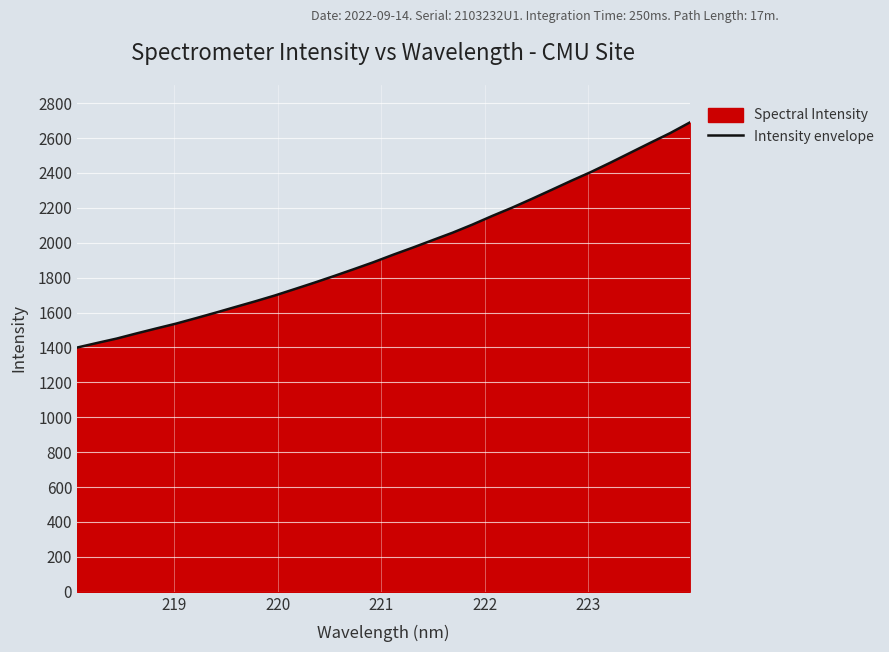

What is the difference between the maximum and minimum values?

1289.1